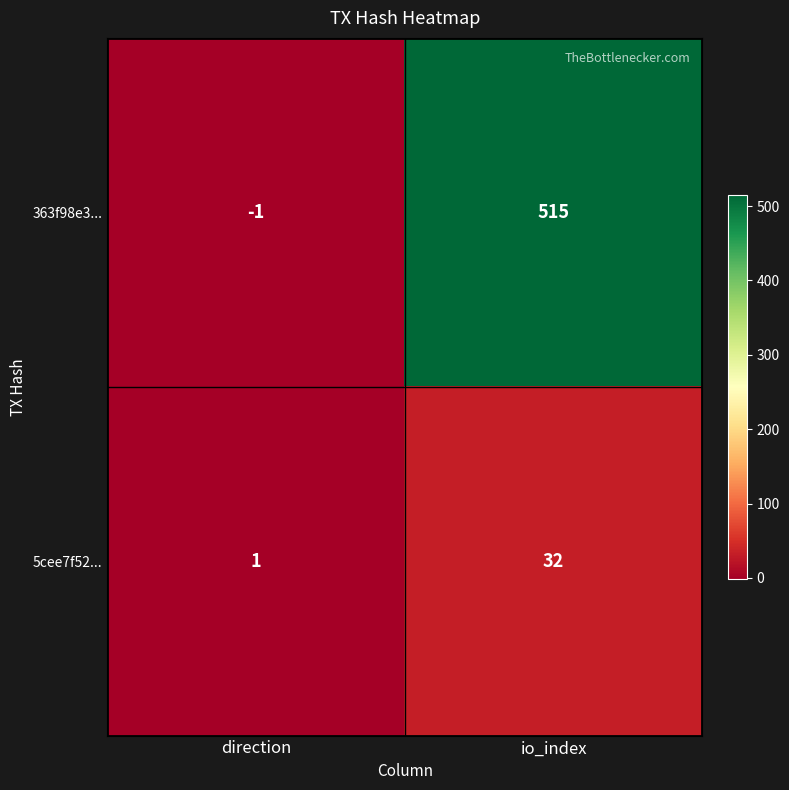

At which category is the sum across all series the highest?

io_index